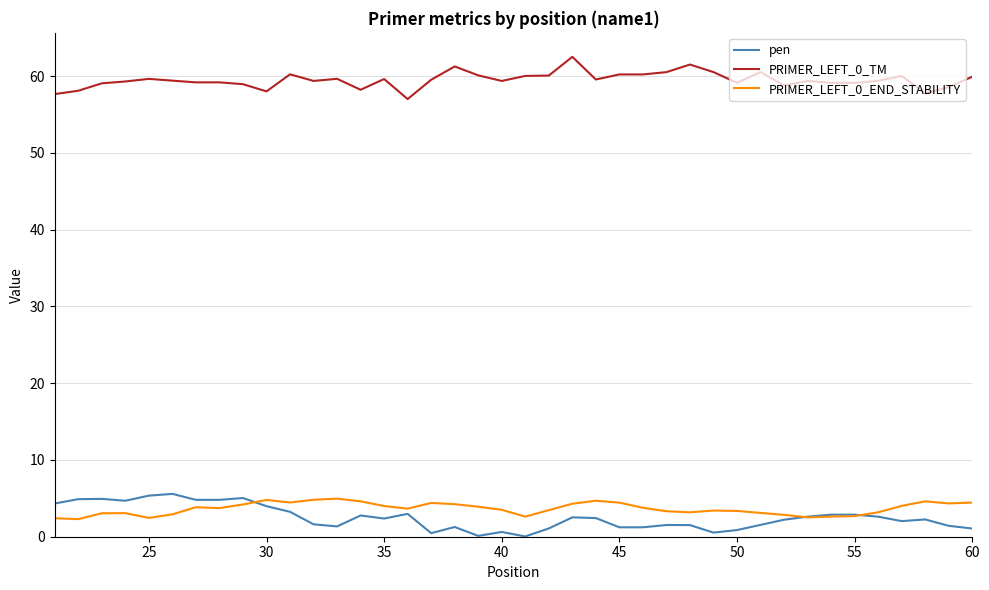

What is the difference between the second highest and second lowest values in the PRIMER_LEFT_0_END_STABILITY series?

2.4